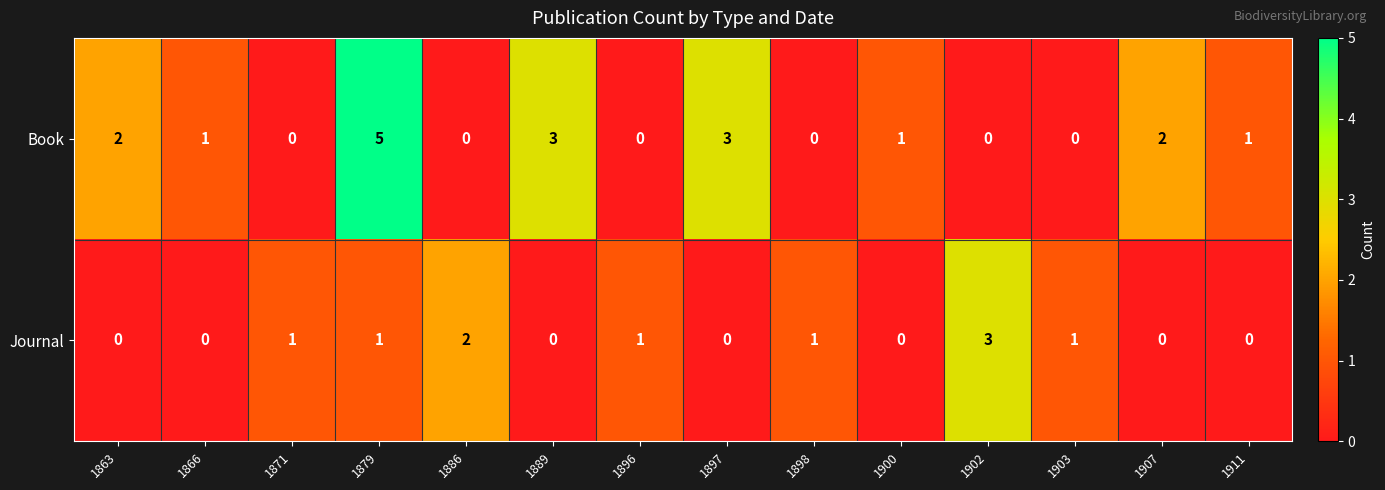

Is it true that Journal equals -1 at 1866?

False